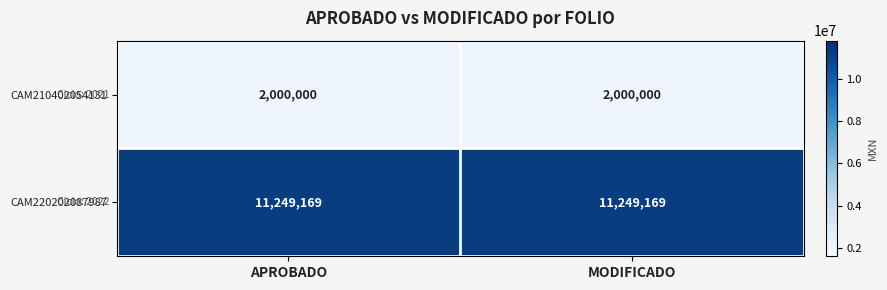

The value of CAM220202087987 at APROBADO is 11249169. True or false?

True